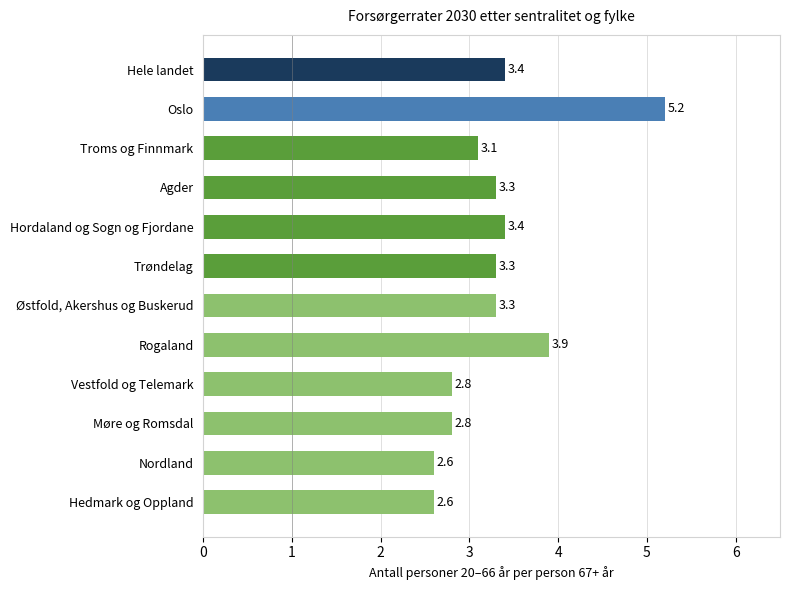

Approximately how many times larger is the value at Hordaland og Sogn og Fjordane compared to Trøndelag?

1.0